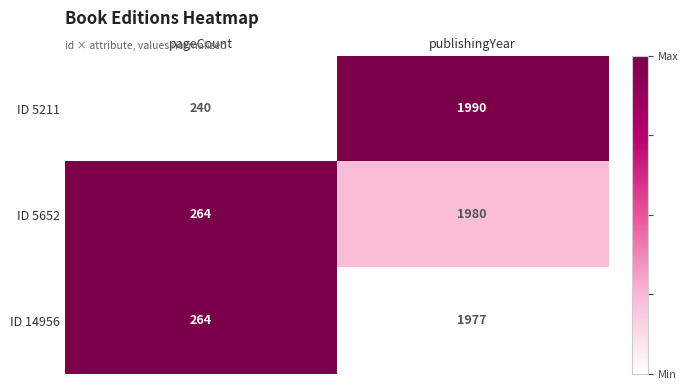

Reading left to right, what are all the values shown in this chart?

ID 5211: pageCount=240	publishingYear=1990
ID 5652: pageCount=264	publishingYear=1980
ID 14956: pageCount=264	publishingYear=1977